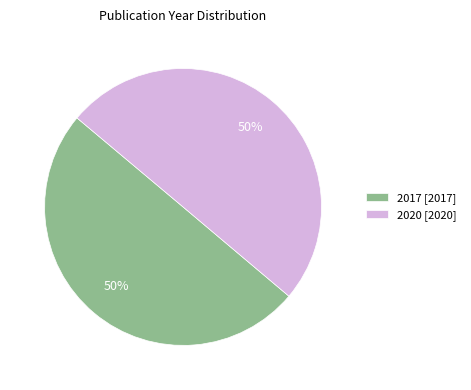

What percentage is the 2017 [2017] slice, to the nearest percent?

50%